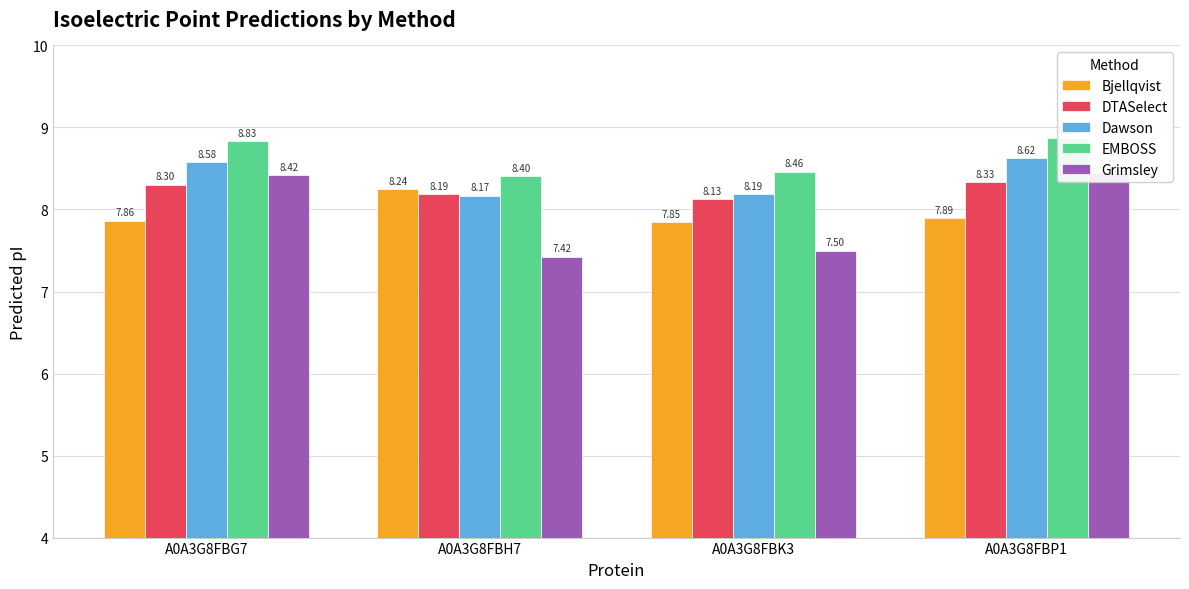

What is the value of the Dawson bar at the 1st from the left?

8.6